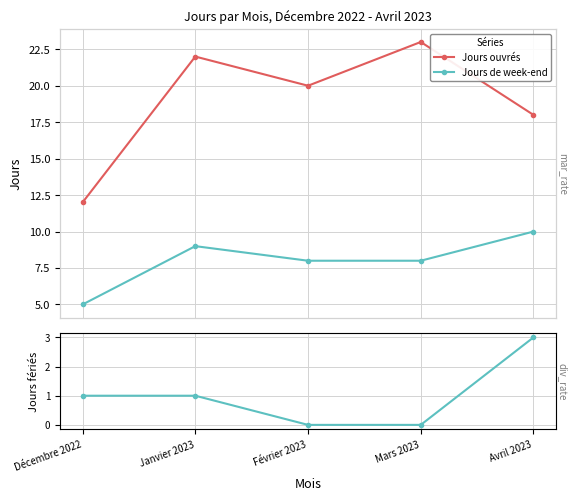

True or false: Jours fériés and Jours ouvrés cross at least once.

False